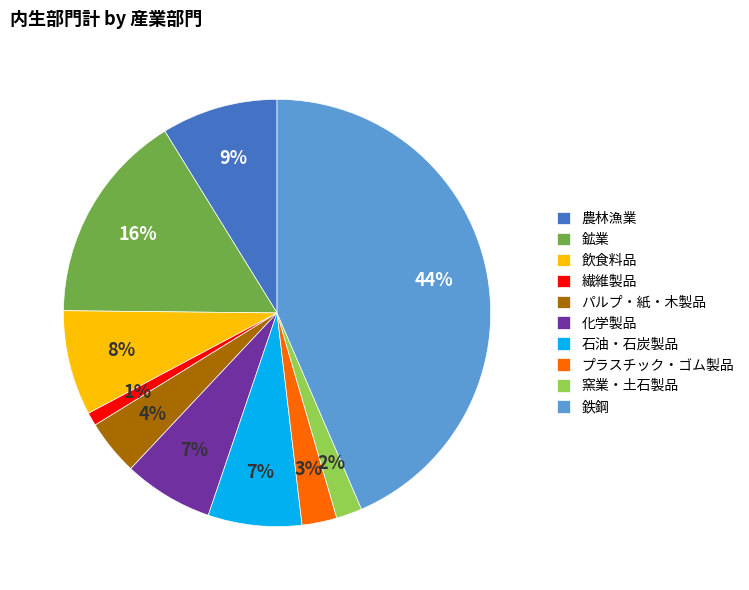

Which slice is the smallest?

繊維製品